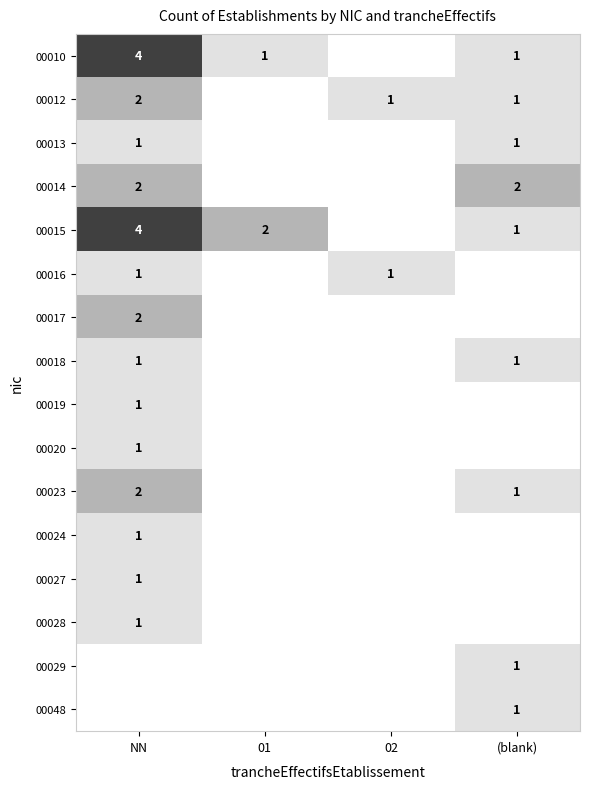

Is it true that 00015 equals 4 at NN?

True